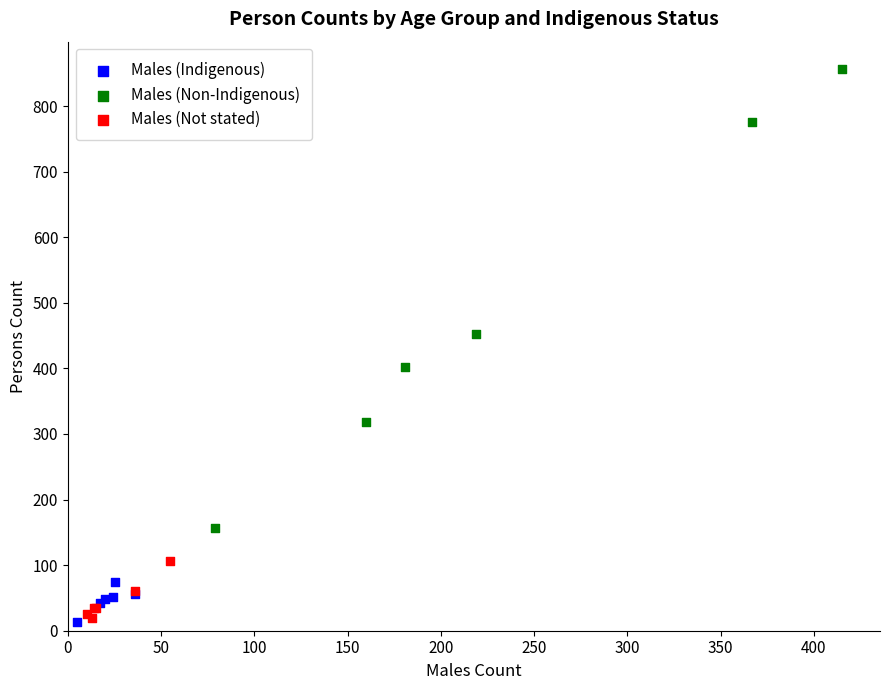

Which series has the widest spread of Y values?

Males (Non-Indigenous)